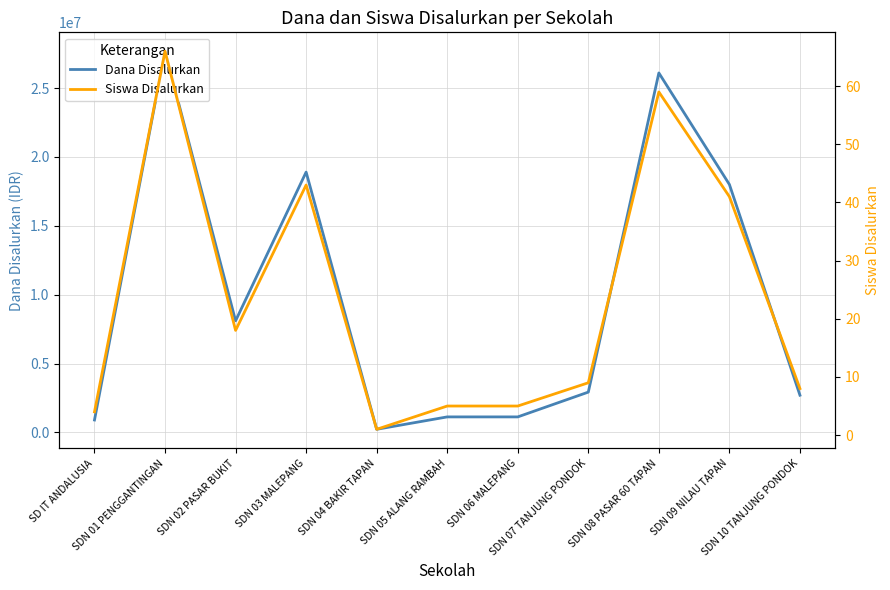

Reading left to right, transcribe all the data shown in this chart.

Dana Disalurkan: SD IT ANDALUSIA=900000	SDN 01 PENGGANTINGAN=27675000	SDN 02 PASAR BUKIT=8100000	SDN 03 MALEPANG=18900000	SDN 04 BAKIR TAPAN=225000	SDN 05 ALANG RAMBAH=1125000	SDN 06 MALEPANG=1125000	SDN 07 TANJUNG PONDOK=2925000	SDN 08 PASAR 60 TAPAN=26100000	SDN 09 NILAU TAPAN=18000000	SDN 10 TANJUNG PONDOK=2700000
Siswa Disalurkan: SD IT ANDALUSIA=4	SDN 01 PENGGANTINGAN=66	SDN 02 PASAR BUKIT=18	SDN 03 MALEPANG=43	SDN 04 BAKIR TAPAN=1	SDN 05 ALANG RAMBAH=5	SDN 06 MALEPANG=5	SDN 07 TANJUNG PONDOK=9	SDN 08 PASAR 60 TAPAN=59	SDN 09 NILAU TAPAN=41	SDN 10 TANJUNG PONDOK=8